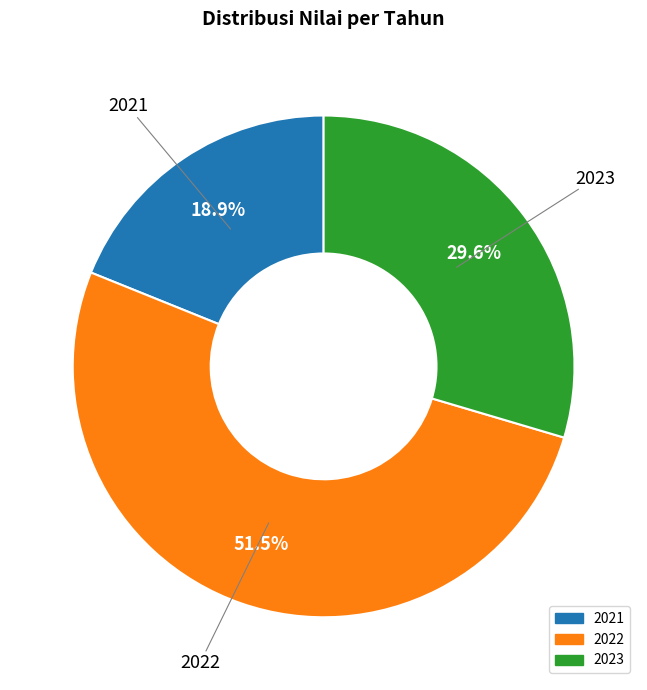

Rank the categories by value from highest to lowest.

2022, 2023, 2021